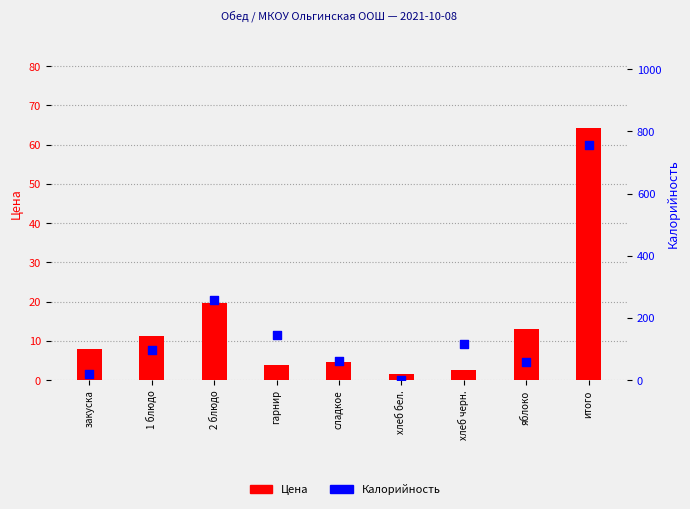

Which series reaches the maximum Y coordinate?

Калорийность